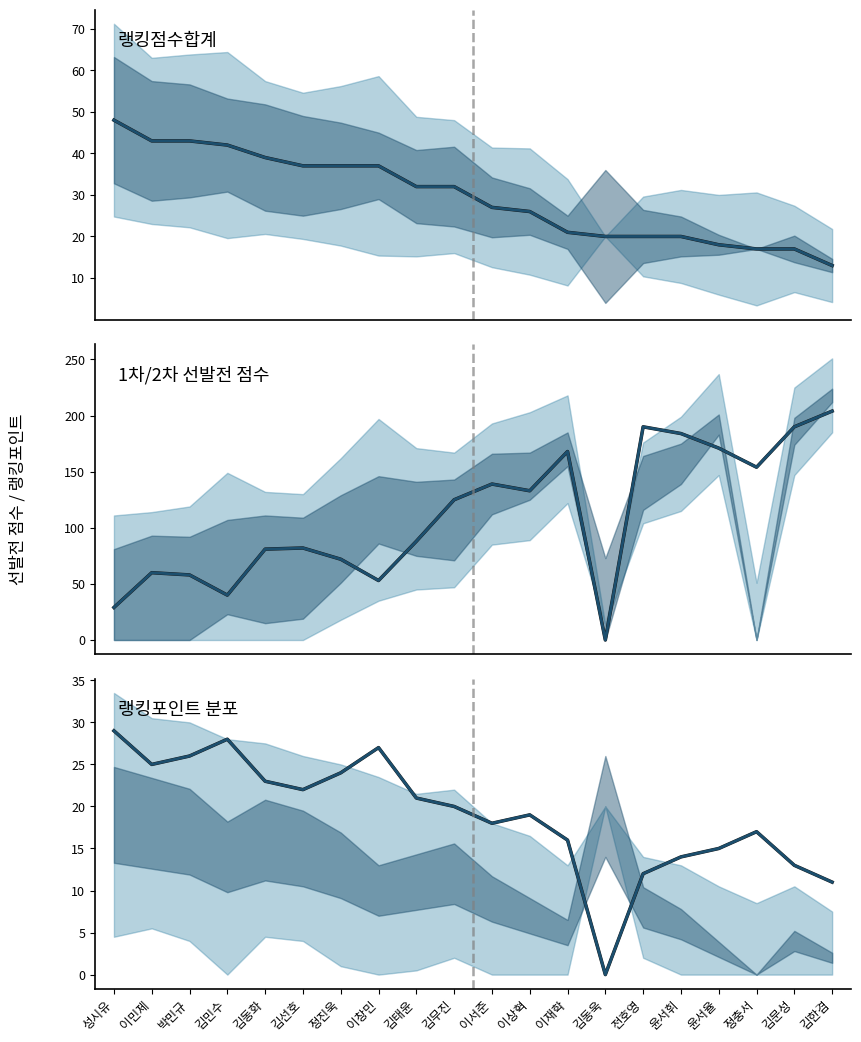

What is the label of the 10th point from the right?

이서준